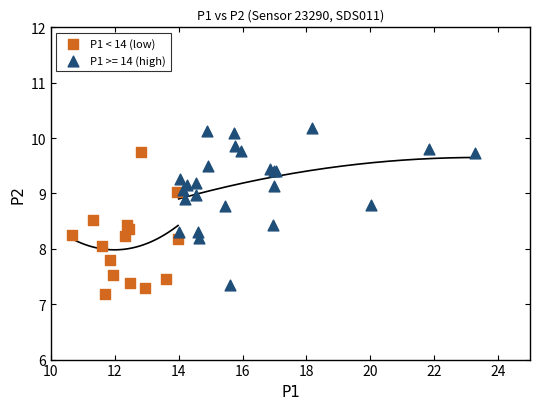

Which series contains the highest Y value?

P1 >= 14 (high)